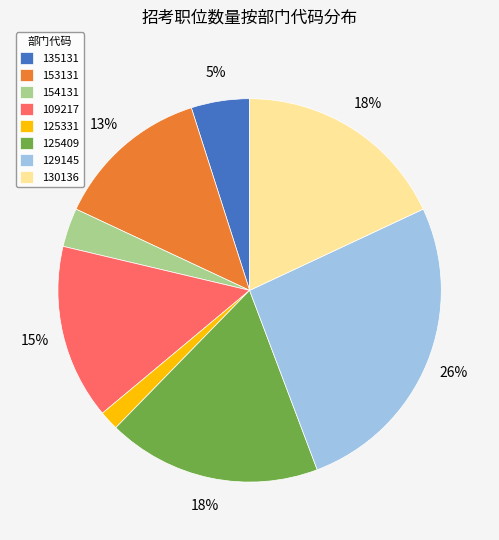

Does 153131 account for over 50% of the chart?

No